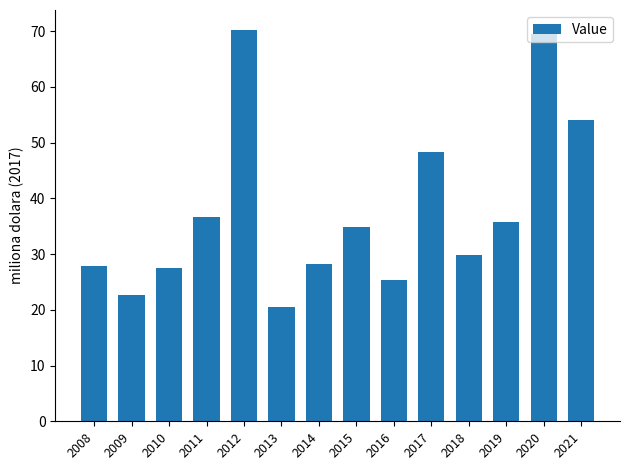

What is the greatest value displayed?

70.3